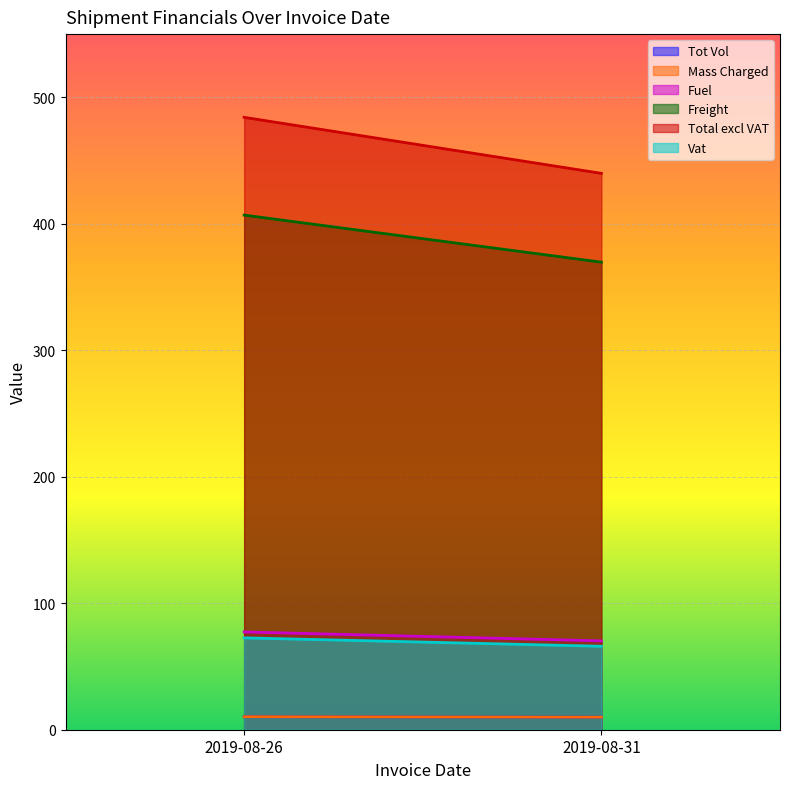

What is the maximum value for Mass Charged?

10.3